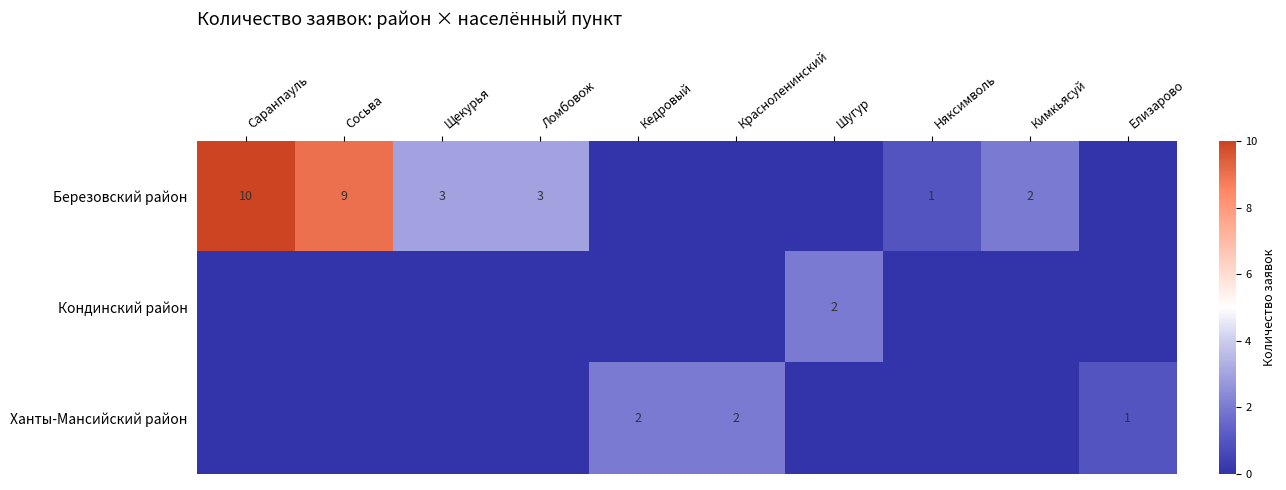

True or false: Березовский район has a value of 3 at Щекурья.

True